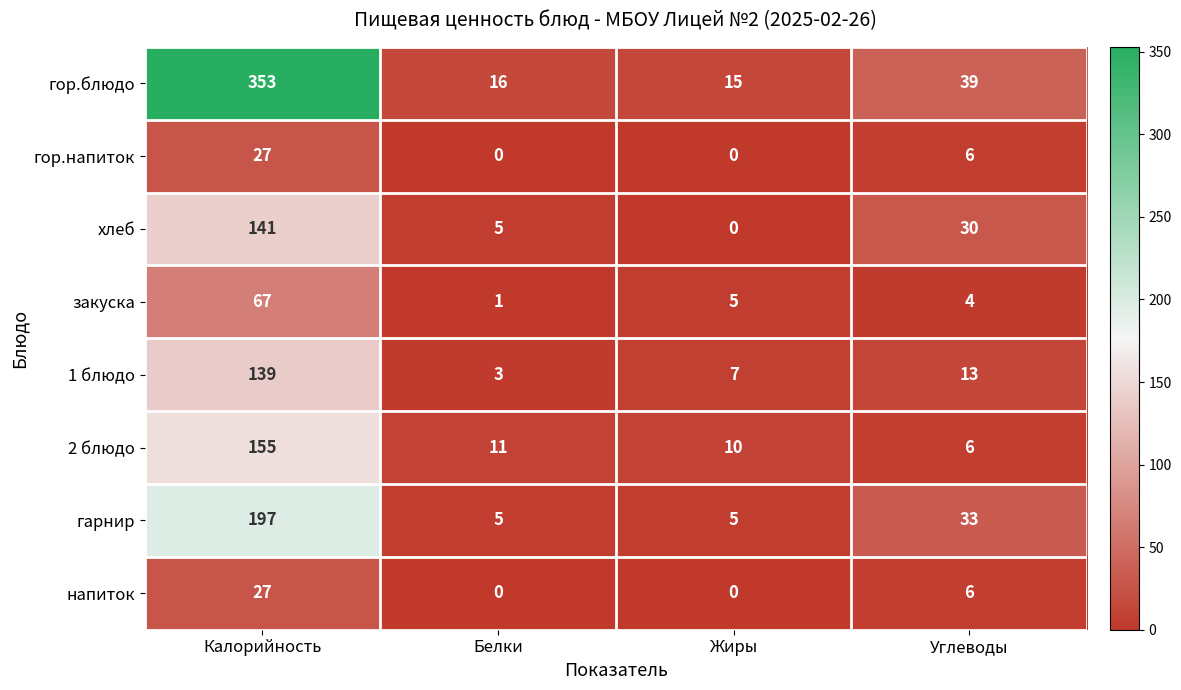

At which category is the sum across all series the highest?

Калорийность